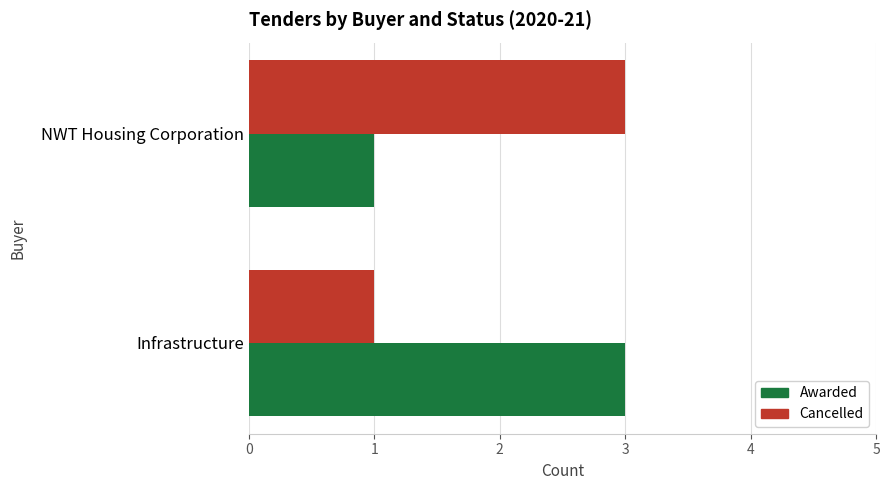

What is the sum of all Awarded values?

4